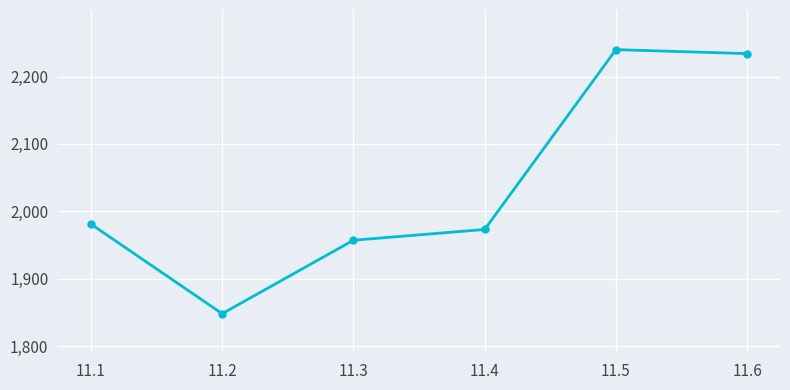

How many categories are shown in the chart?

6